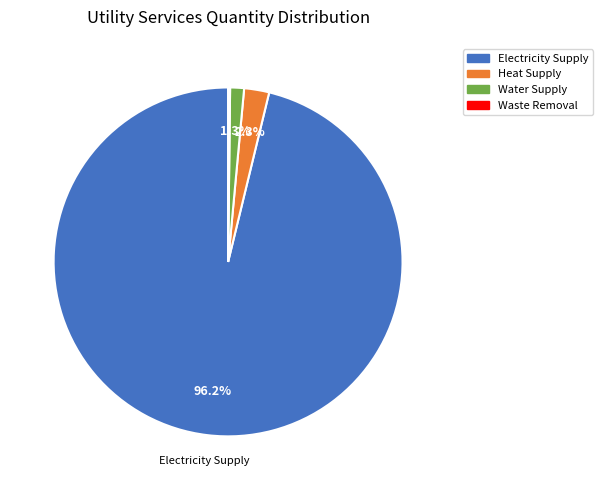

What is the total percentage of Water Supply and Heat Supply?

3.6%